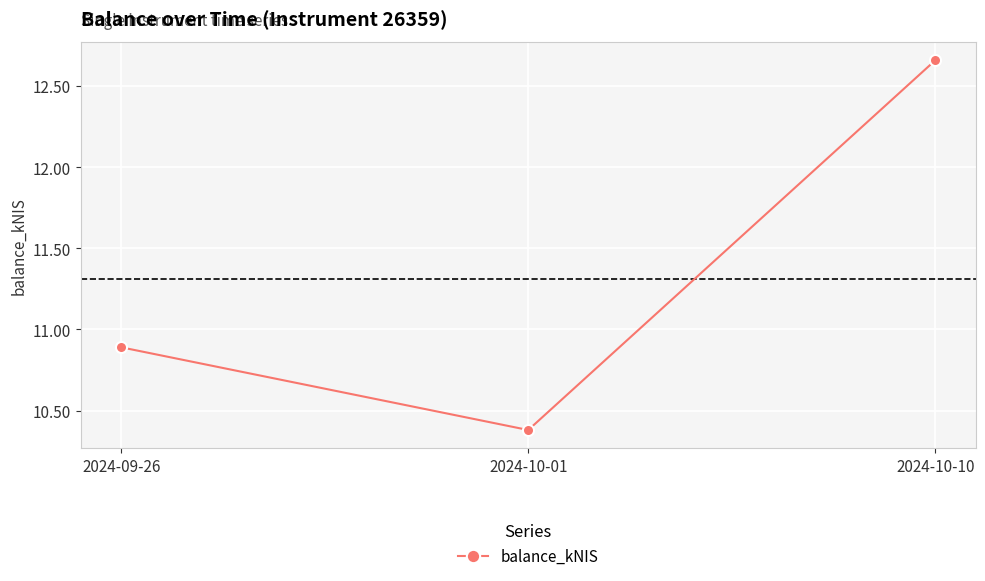

At which label is the value closest to 11?

2024-09-26